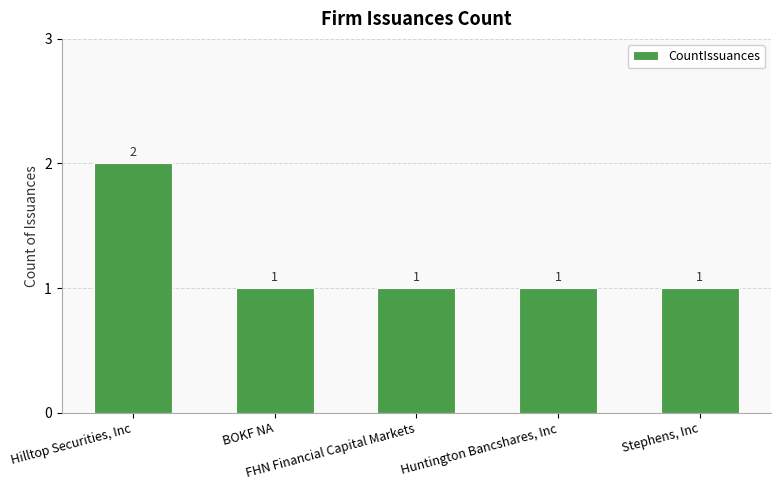

How many values are between 1 and 2?

5